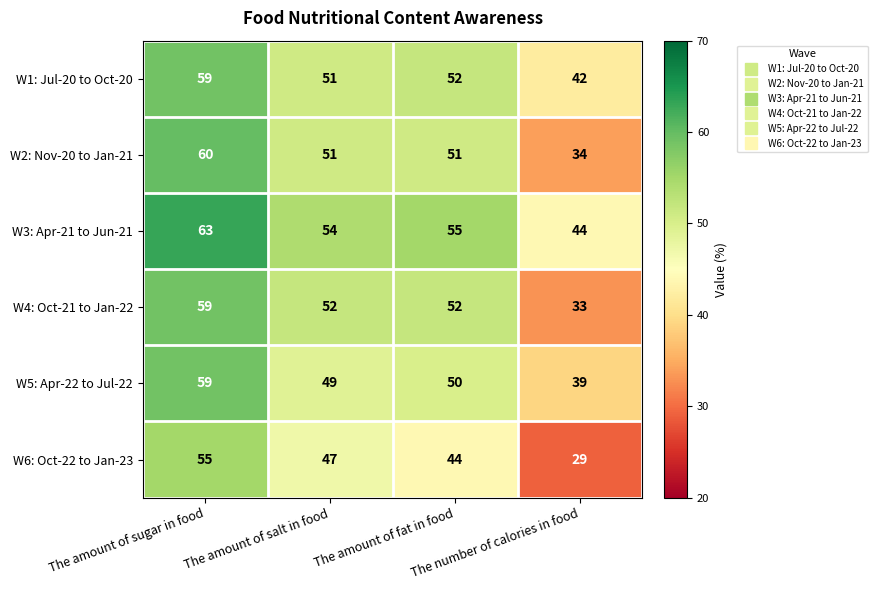

At how many categories does at least one series exceed 42?

4